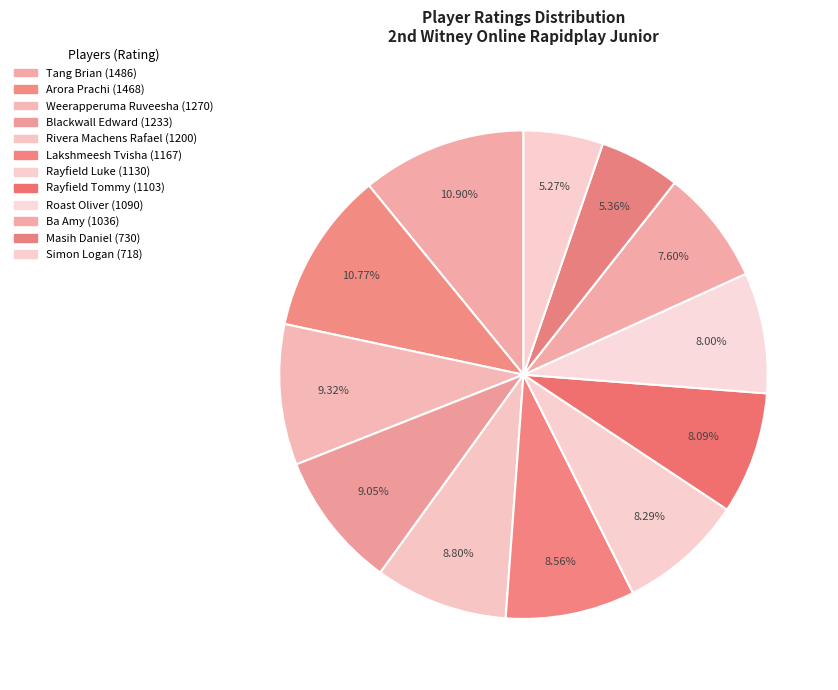

To the nearest percent, what is the combined percentage of Simon Logan and Masih Daniel?

11%